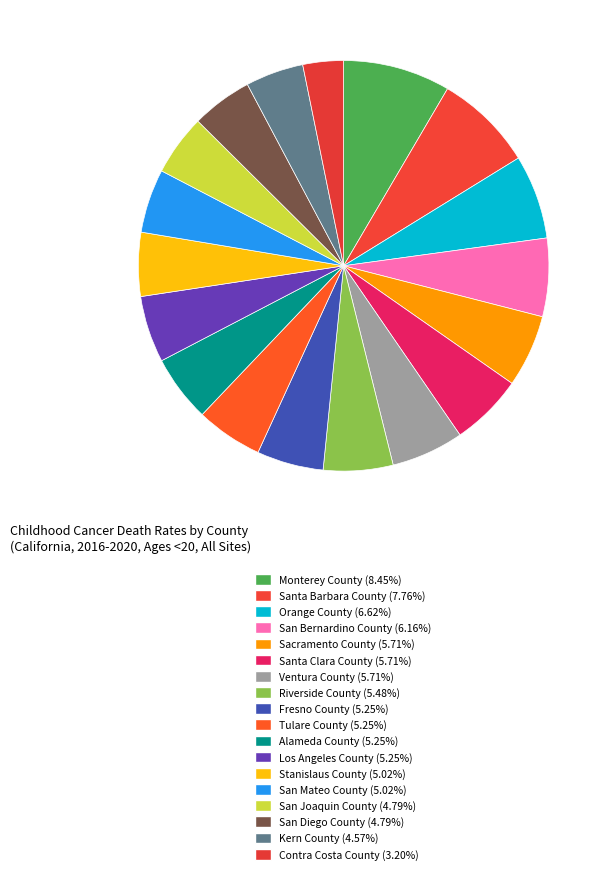

Does San Joaquin County account for over 50% of the chart?

No